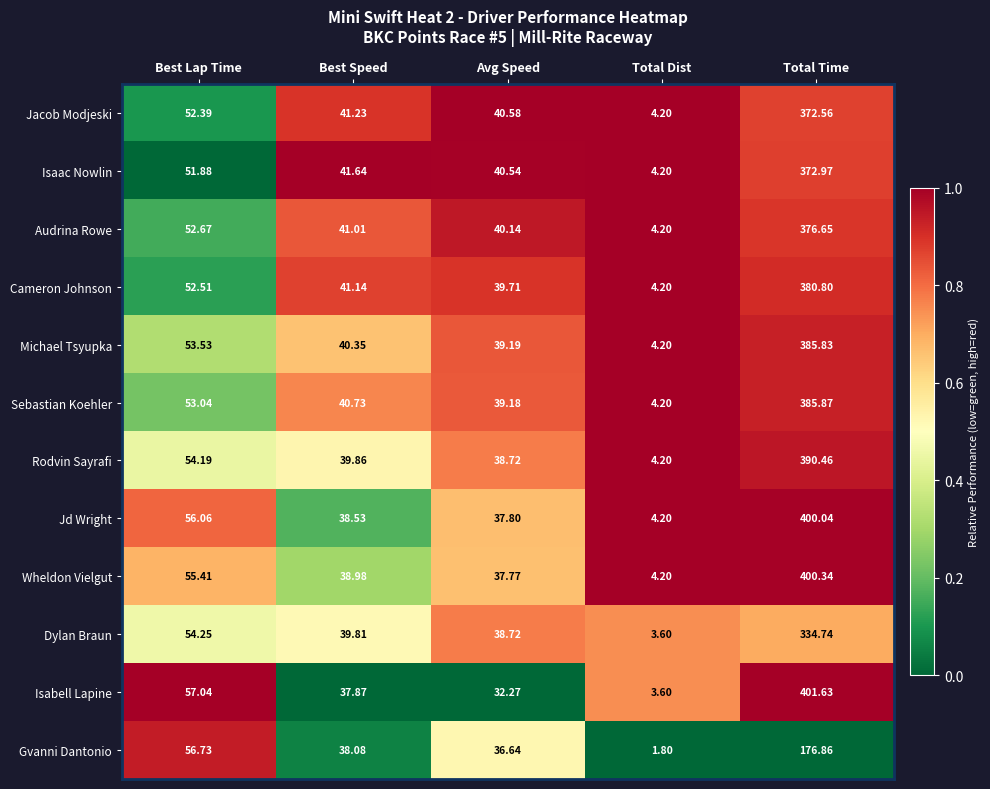

Which label corresponds to the smallest value in the chart?

Total Dist